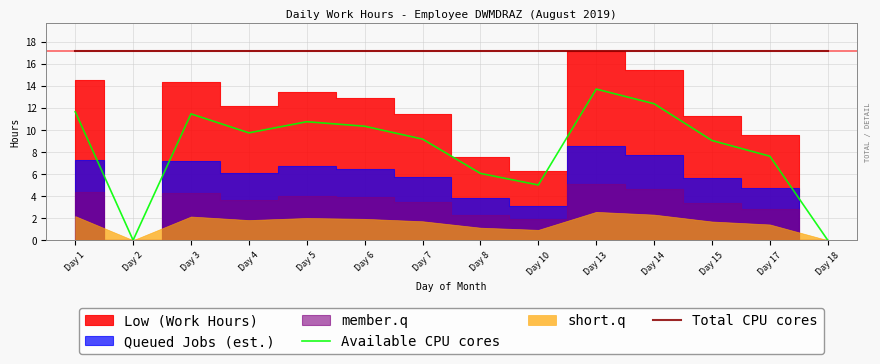

True or false: Total CPU cores has a value of 17.1 at Day 8.

True